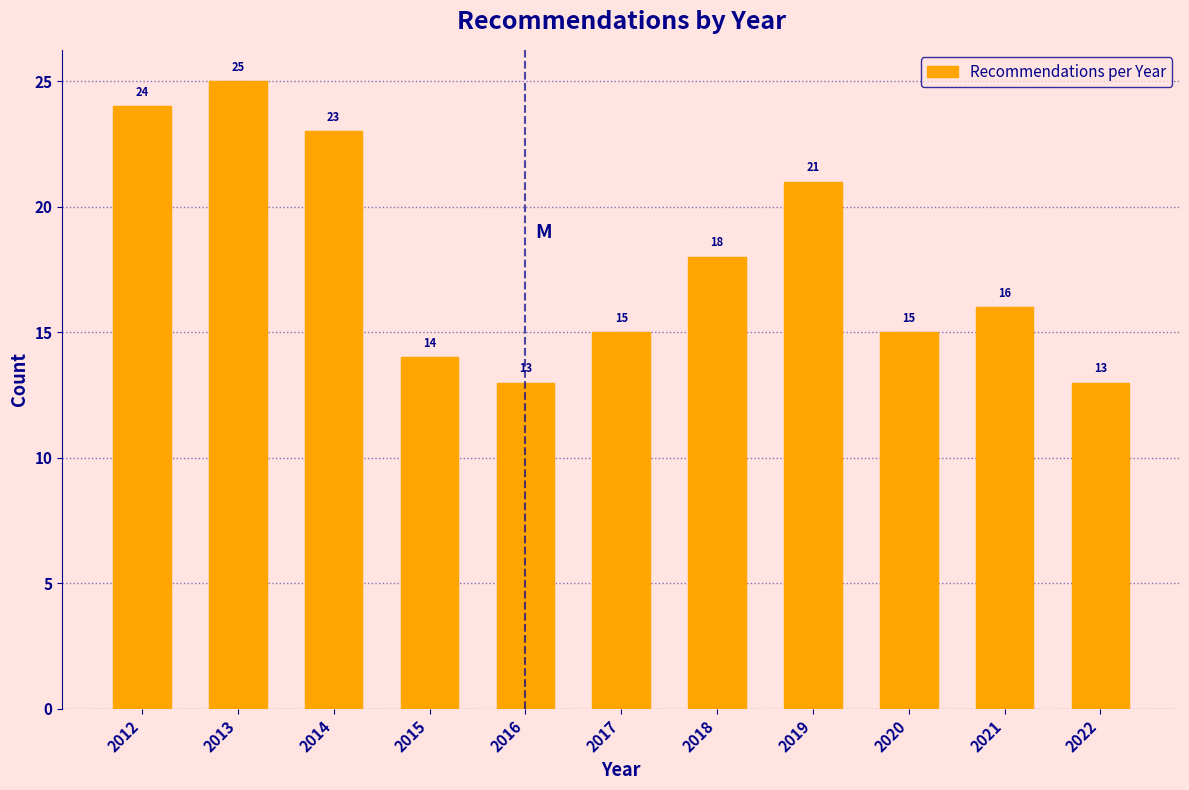

Reading left to right, extract all data points from this chart.

24	25	23	14	13	15	18	21	15	16	13